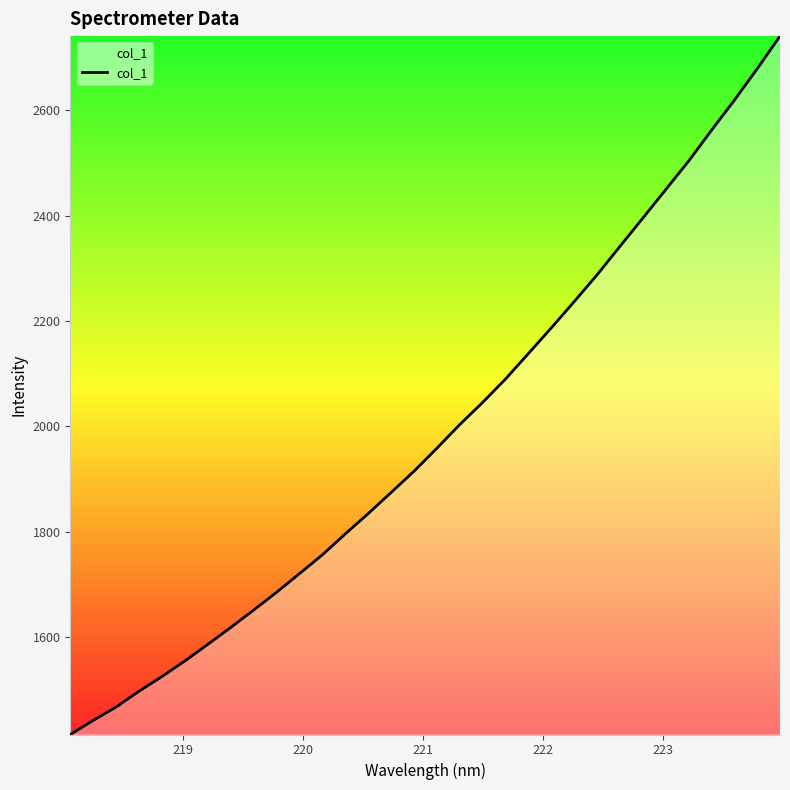

What is the difference between the maximum and minimum values?

1325.3